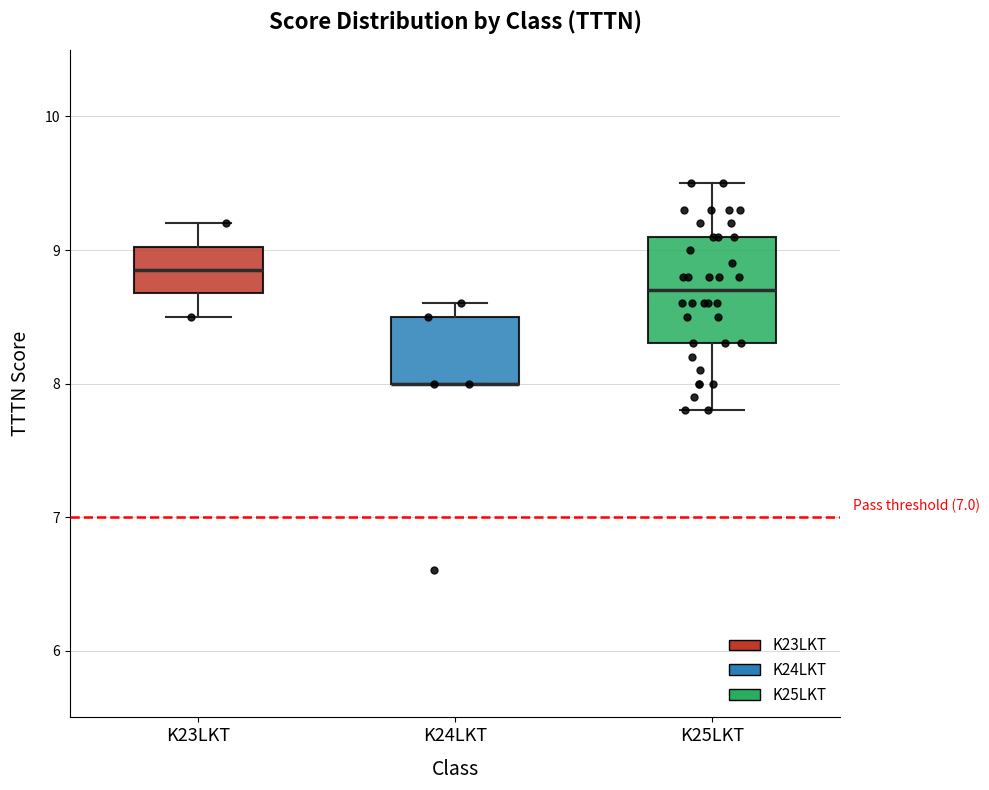

Where is the upper edge of the box for K24LKT on the y-axis? The values are not printed on the chart, so give them approximately, as read against the axis.

8.5